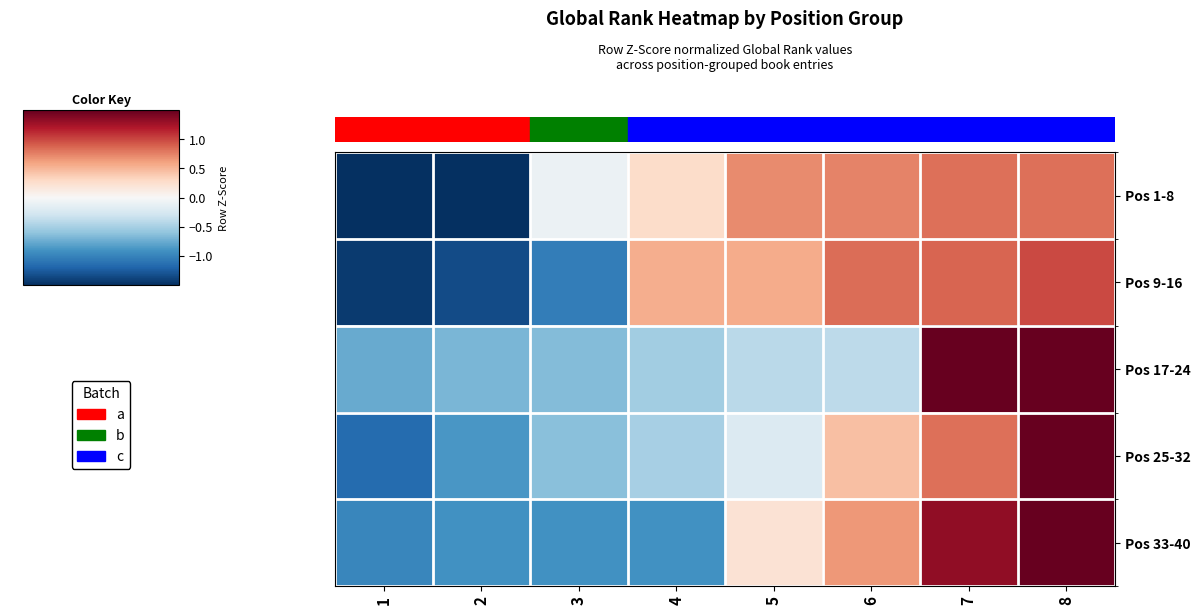

What is the spread (max minus min) of values at 2?

0.9